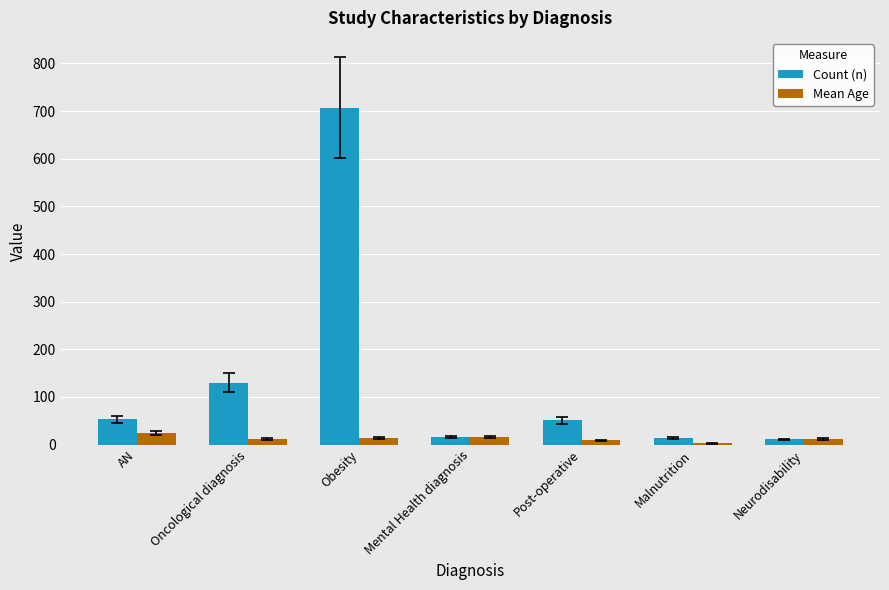

What is the total value across all series at AN?

77.4